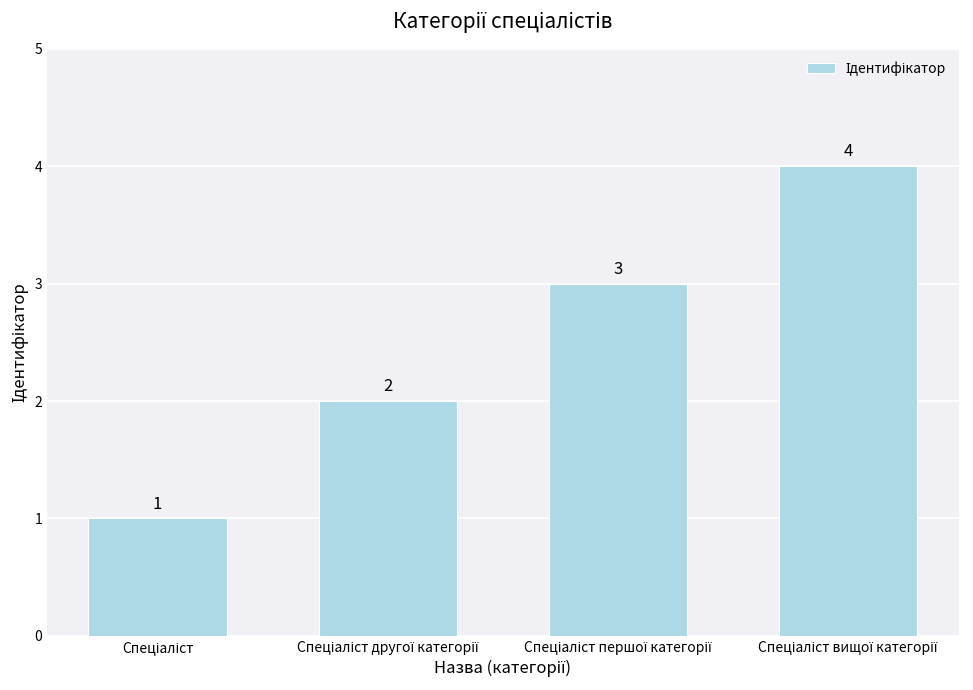

What is the difference between the maximum and minimum values?

3